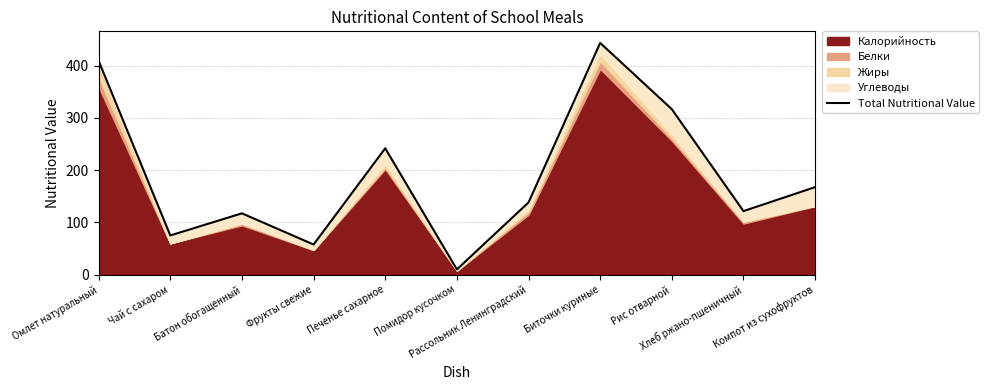

What is the label of the 2nd point from the right?

Хлеб ржано-пшеничный